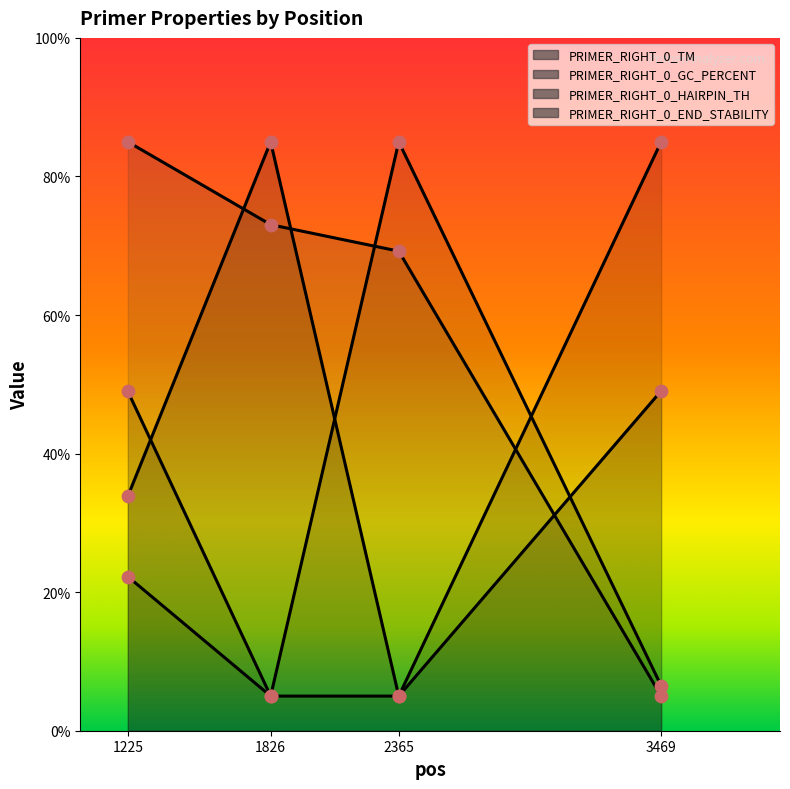

At which category is the sum across all series the highest?

1225